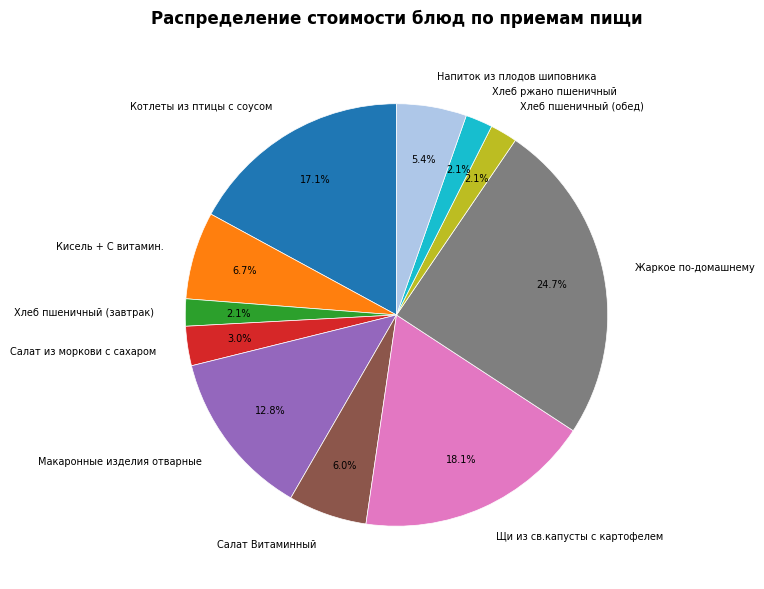

What percentage is the Салат из моркови с сахаром slice, to the nearest percent?

3%